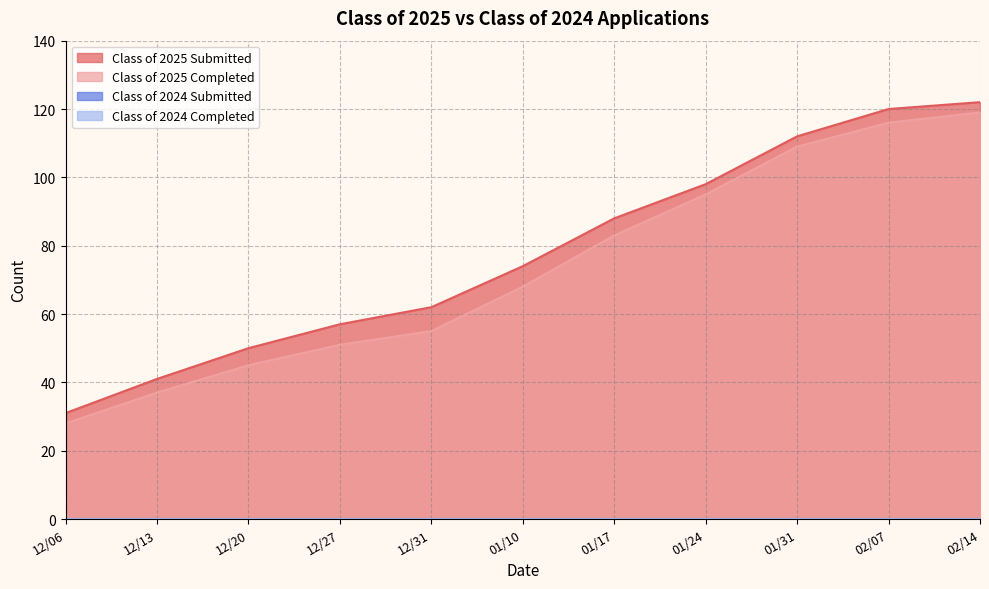

Does the chart have visible grid lines?

Yes